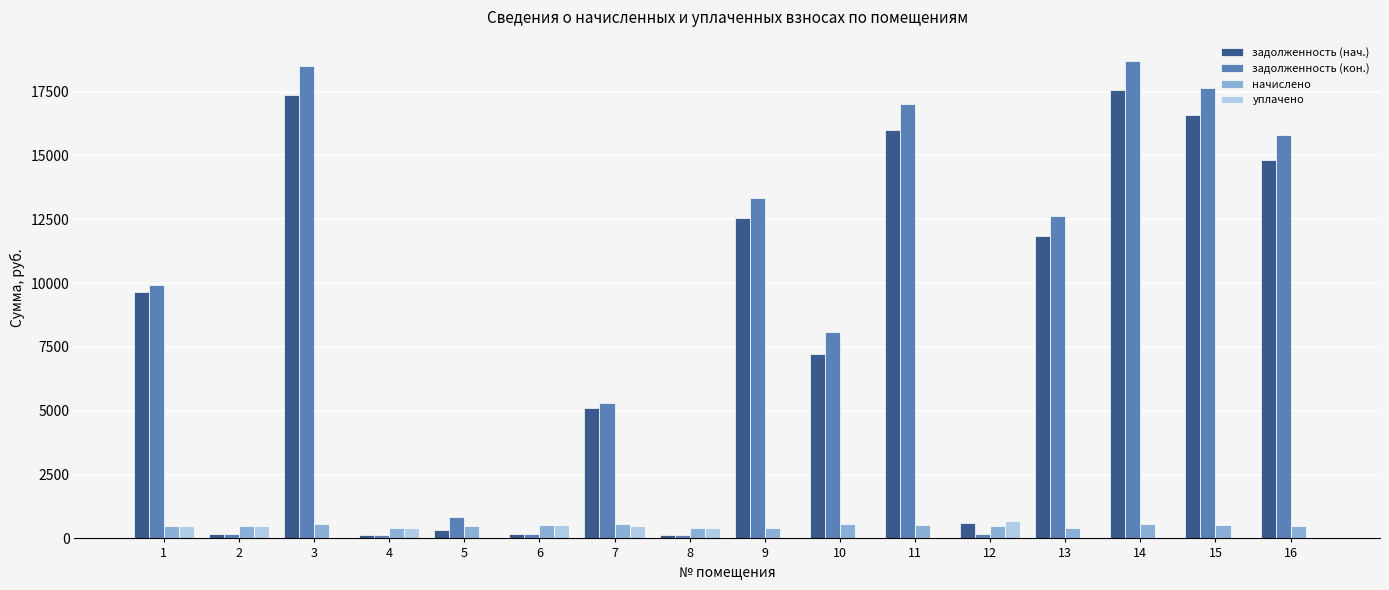

Between 11 and 14, which series saw the biggest shift?

задолженность (кон.)